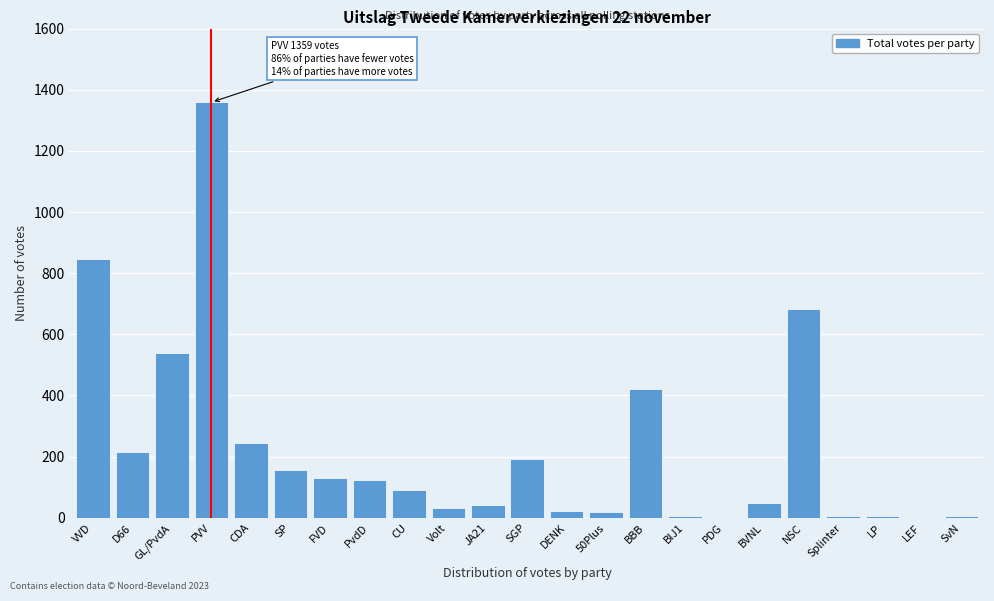

Between SP and LEF, which is larger?

SP